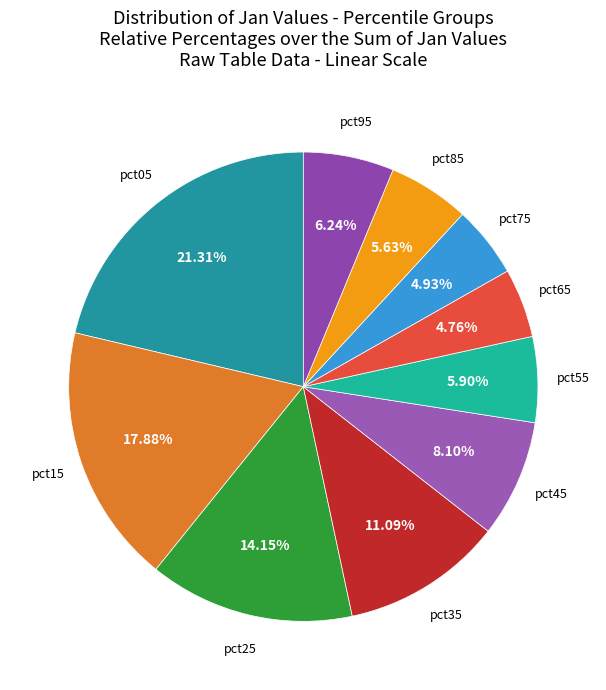

Count the number of slices in the pie.

10